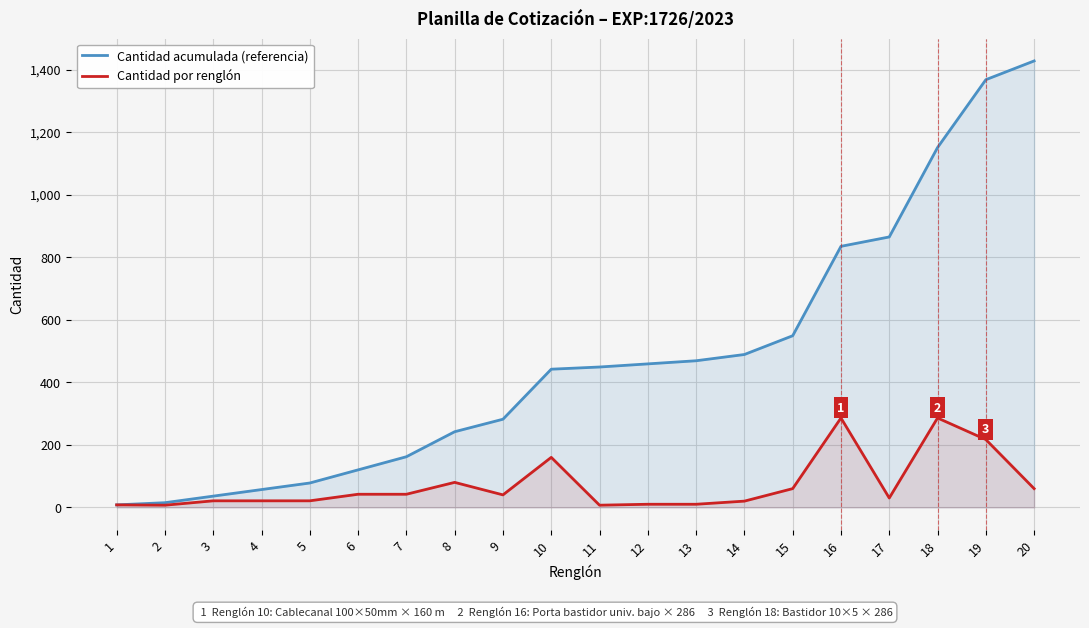

What is the average value of the Cantidad acumulada (referencia) series?

475